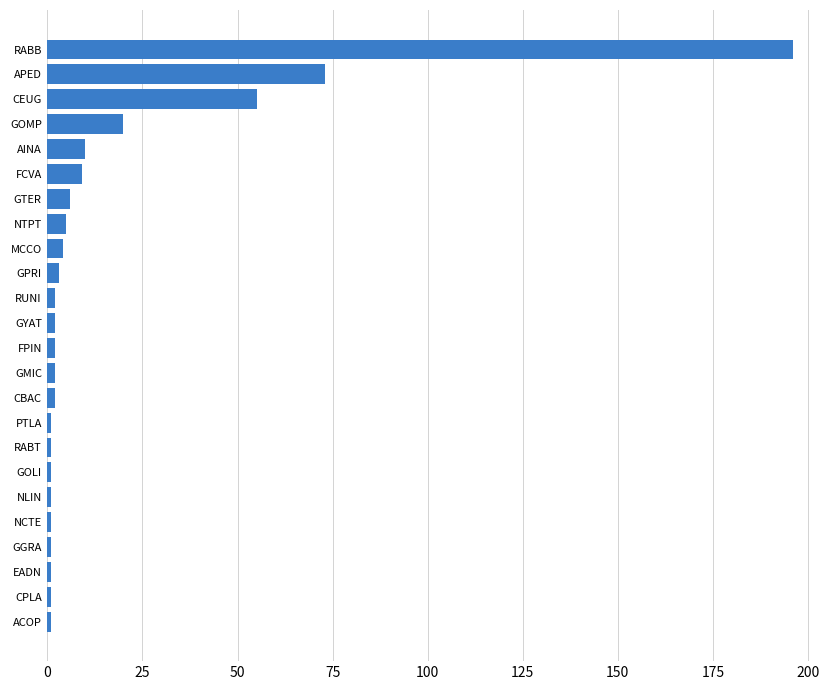

How many series are shown in this chart?

1